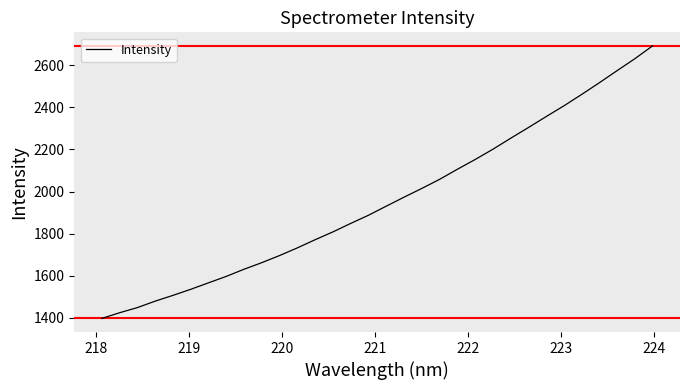

What is the maximum value shown in the chart?

2691.6